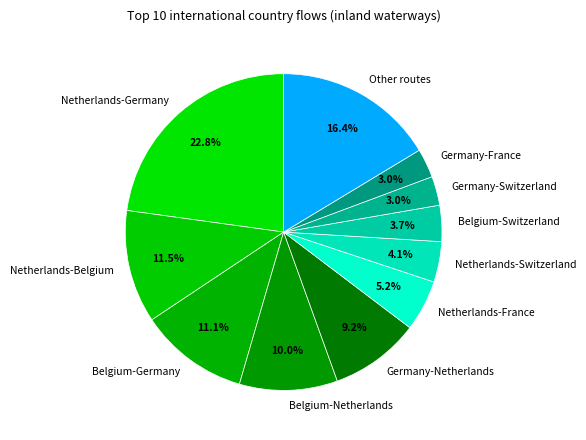

To the nearest percent, what is the difference between the largest and smallest slice percentages?

20%